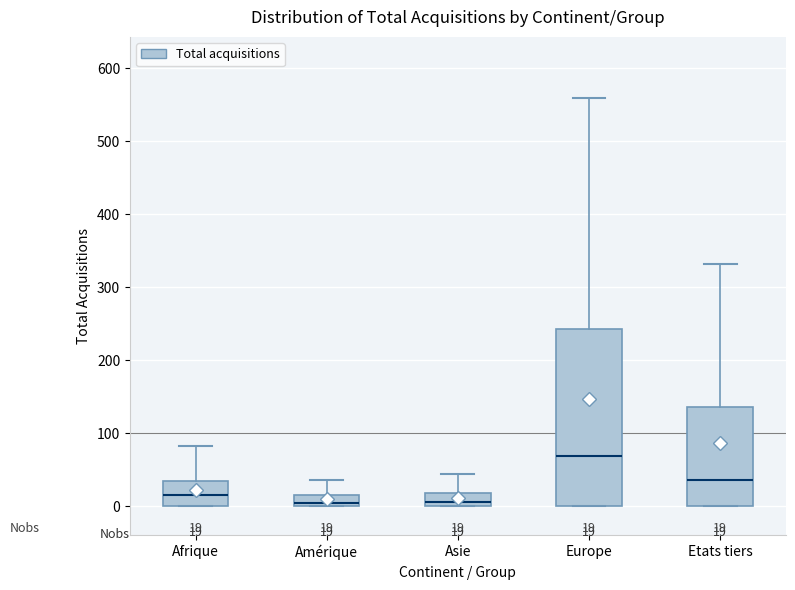

Which box is the tallest, from its lower edge to its upper edge?

Europe